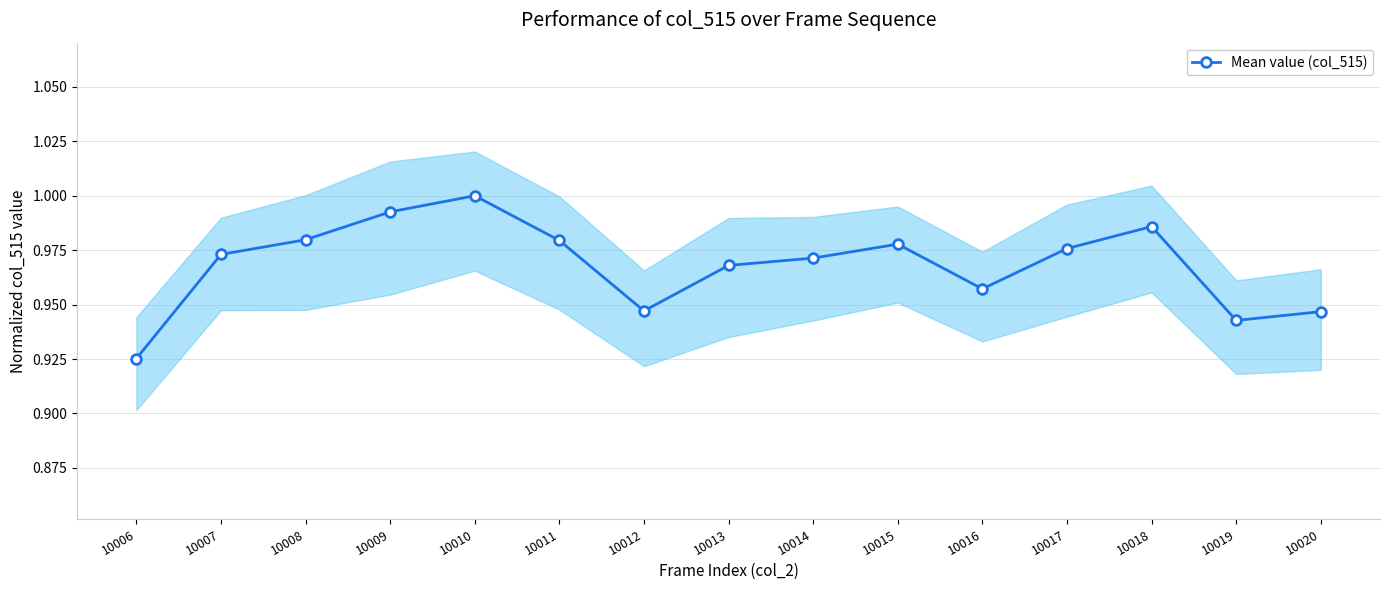

What is the sum of the values at 10010 and 10008?

2.0